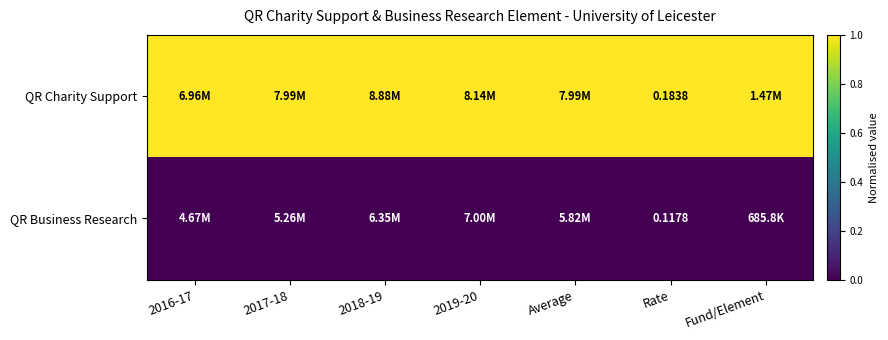

At how many categories does at least one series exceed 0?

7